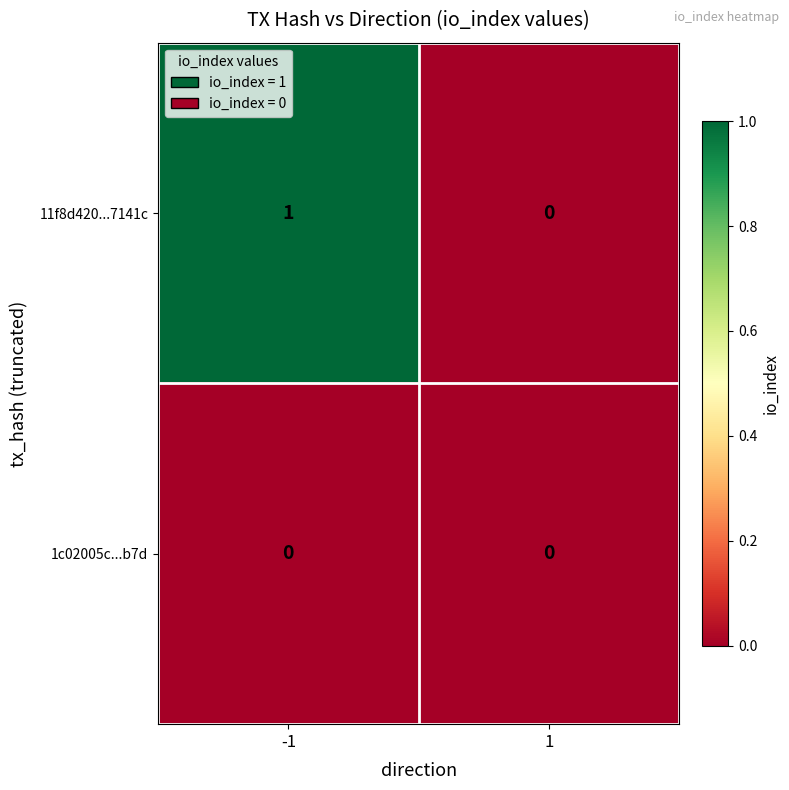

True or false: 11f8d420...7141c has a value of 0 at 1.

True